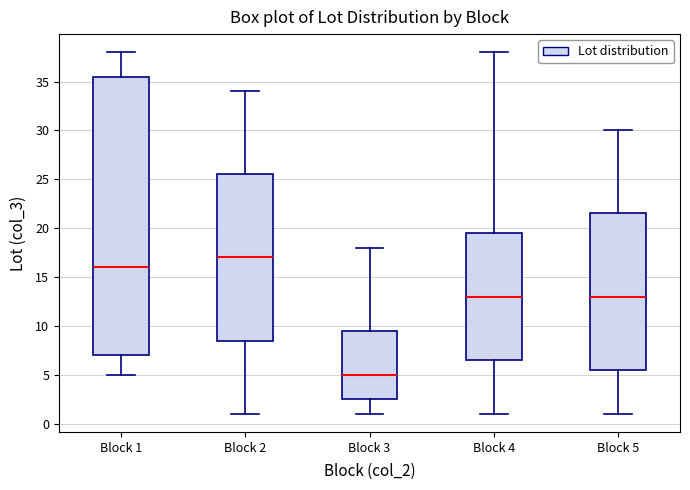

Comparing the boxes themselves (not the whiskers), which one is the tallest?

Block 1